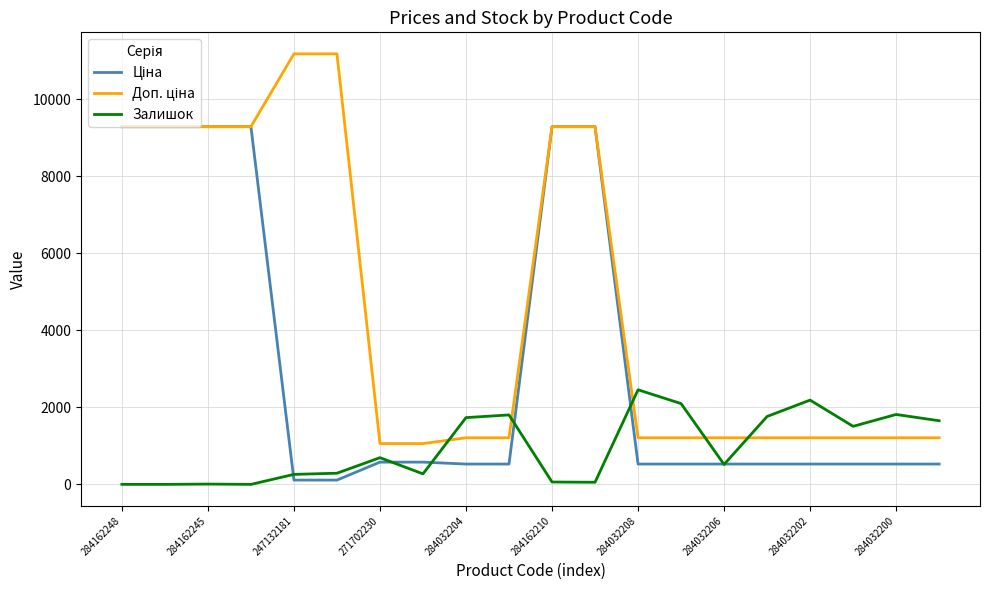

How many lines are shown in the chart?

3